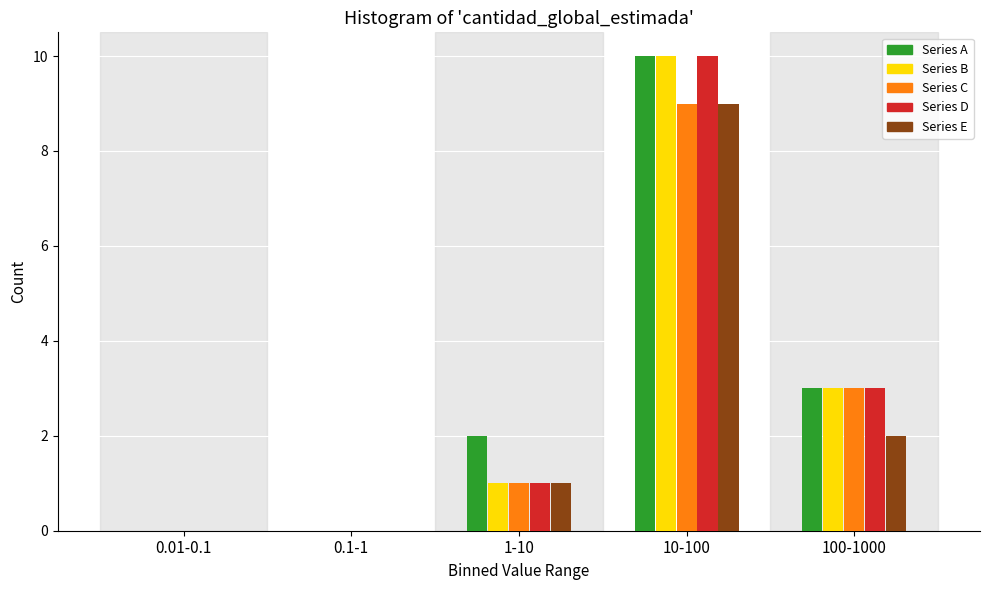

Reading left to right, transcribe all the data shown in this chart.

Series A: 0.01-0.1=0	0.1-1=0	1-10=2	10-100=10	100-1000=3
Series B: 0.01-0.1=0	0.1-1=0	1-10=1	10-100=10	100-1000=3
Series C: 0.01-0.1=0	0.1-1=0	1-10=1	10-100=9	100-1000=3
Series D: 0.01-0.1=0	0.1-1=0	1-10=1	10-100=10	100-1000=3
Series E: 0.01-0.1=0	0.1-1=0	1-10=1	10-100=9	100-1000=2